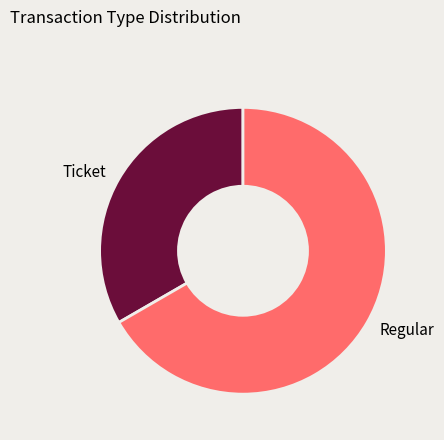

Rank the categories by value from highest to lowest.

Regular, Ticket